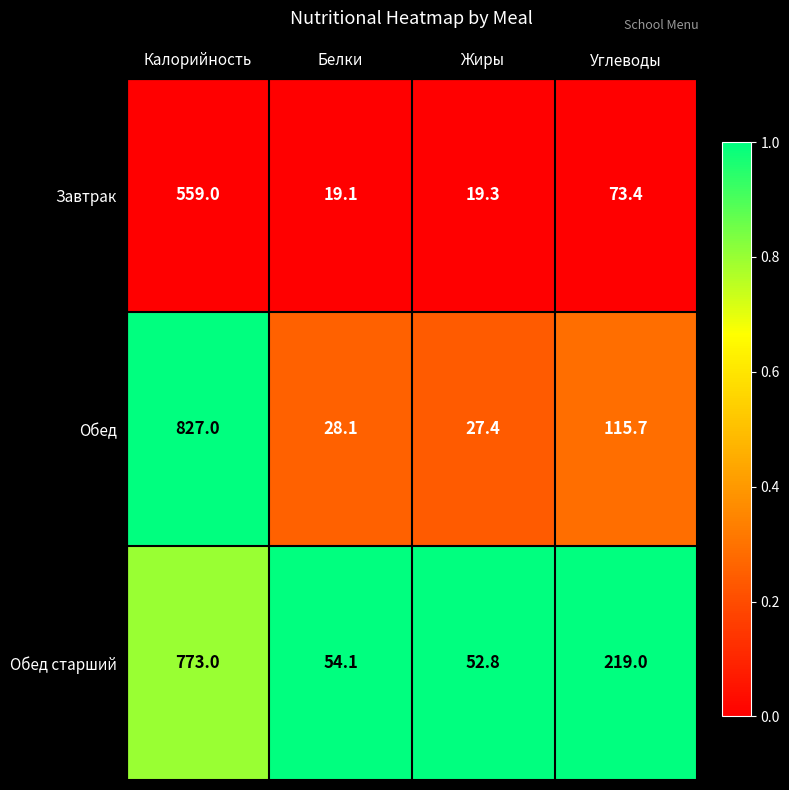

What is the difference between the highest and lowest values at Углеводы?

145.6